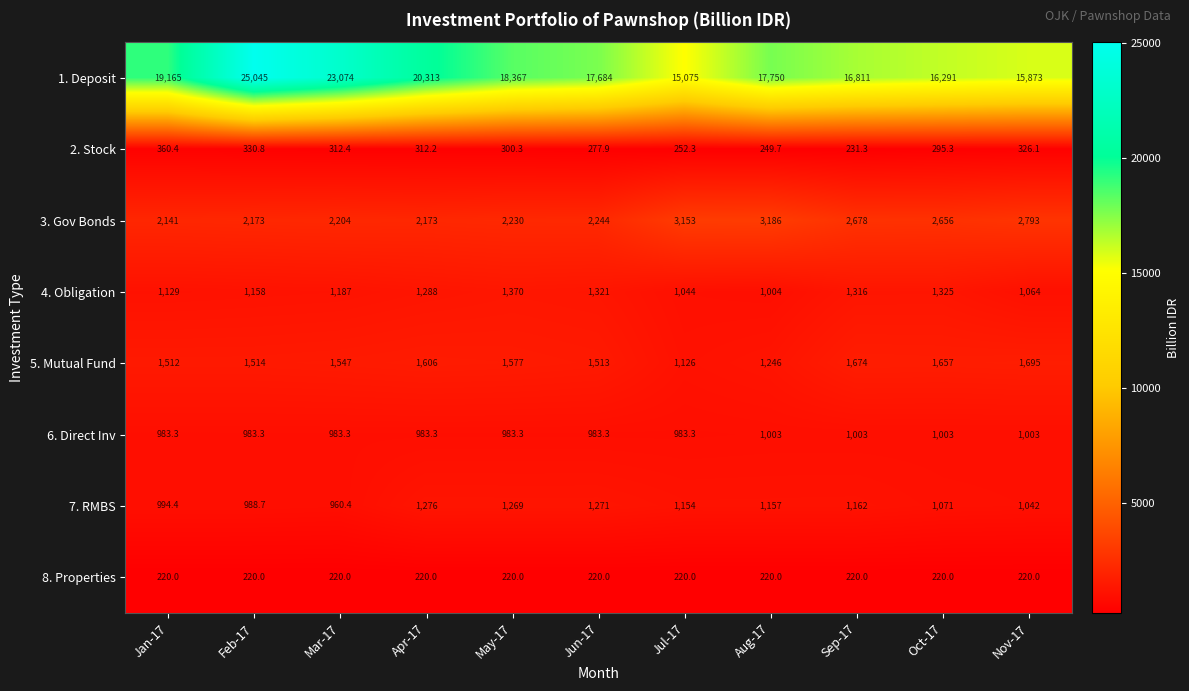

Is it true that 5. Mutual Fund equals 1657.0 at Oct-17?

True